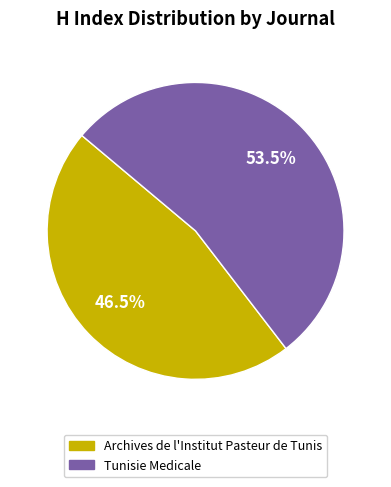

How many segments does this pie chart have?

2